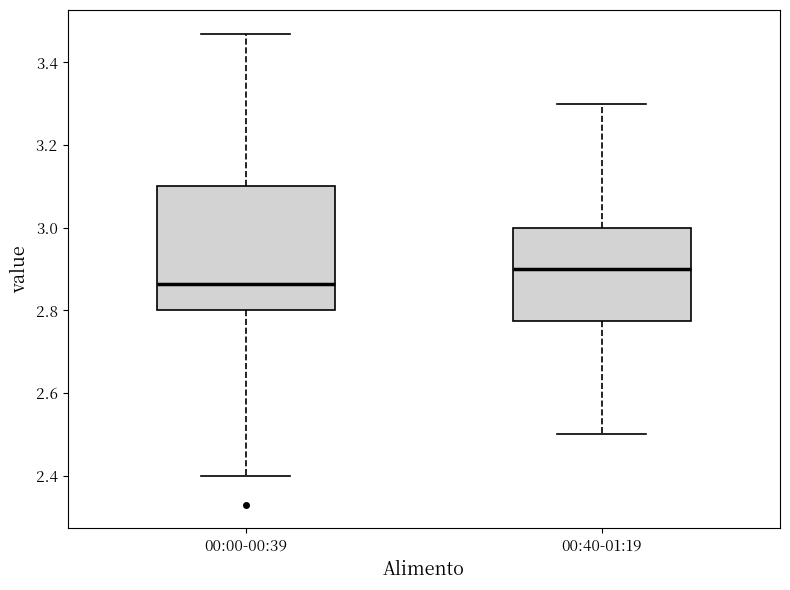

Where is the upper edge of the box for 00:40-01:19 on the y-axis? The values are not printed on the chart, so give them approximately, as read against the axis.

3.00